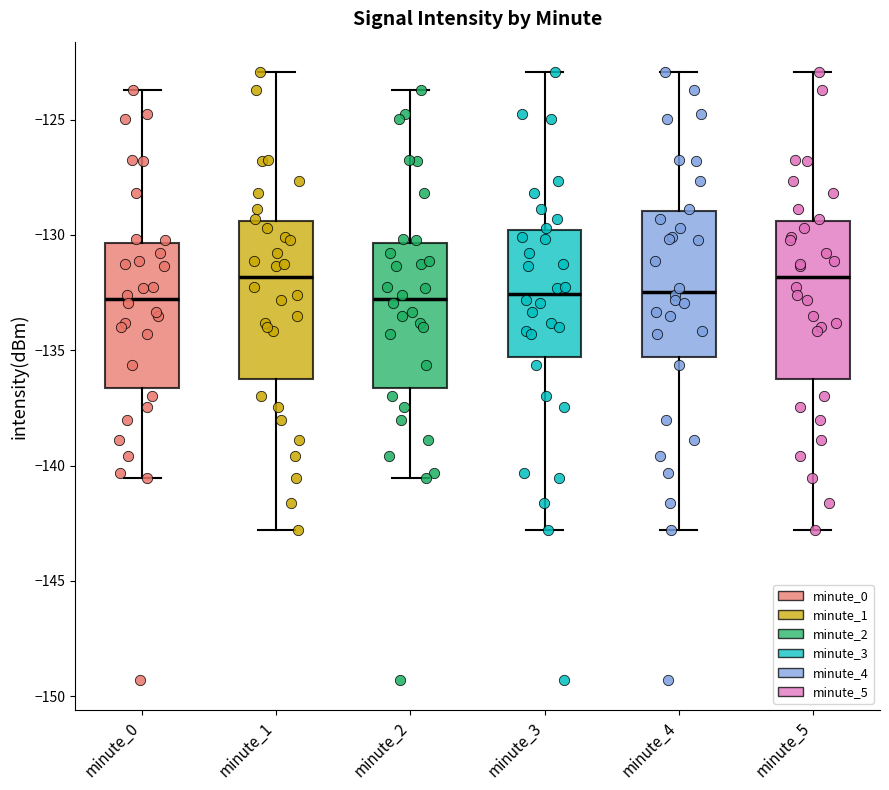

Reading left to right, read every box against the y-axis: the position of its median line, the range the box covers, and the ends of its whiskers. The values are not printed on the chart, so give them approximately, as read against the axis.

minute_0: median -133.0, box -136.5 to -130.5, whiskers -140.5 to -123.5
minute_1: median -132.0, box -136.5 to -129.5, whiskers -143.0 to -123.0
minute_2: median -133.0, box -136.5 to -130.5, whiskers -140.5 to -123.5
minute_3: median -132.5, box -135.5 to -130.0, whiskers -143.0 to -123.0
minute_4: median -132.5, box -135.5 to -129.0, whiskers -143.0 to -123.0
minute_5: median -132.0, box -136.5 to -129.5, whiskers -143.0 to -123.0